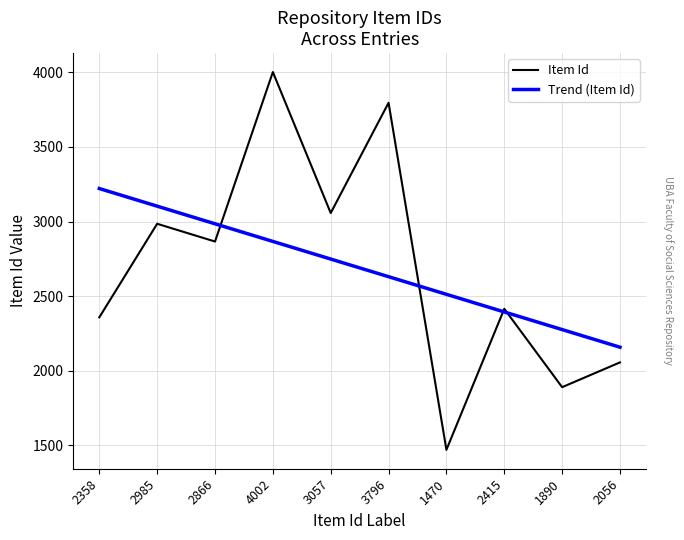

How many lines are shown in the chart?

2